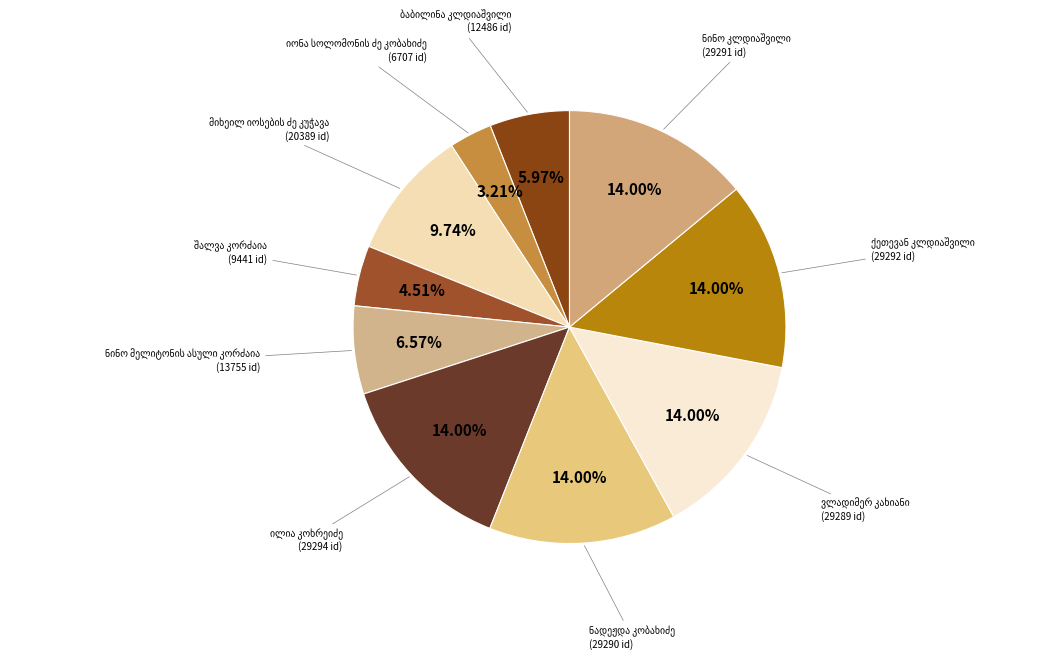

What portion of the pie excludes ბაბილინა კლდიაშვილი?

94.0%